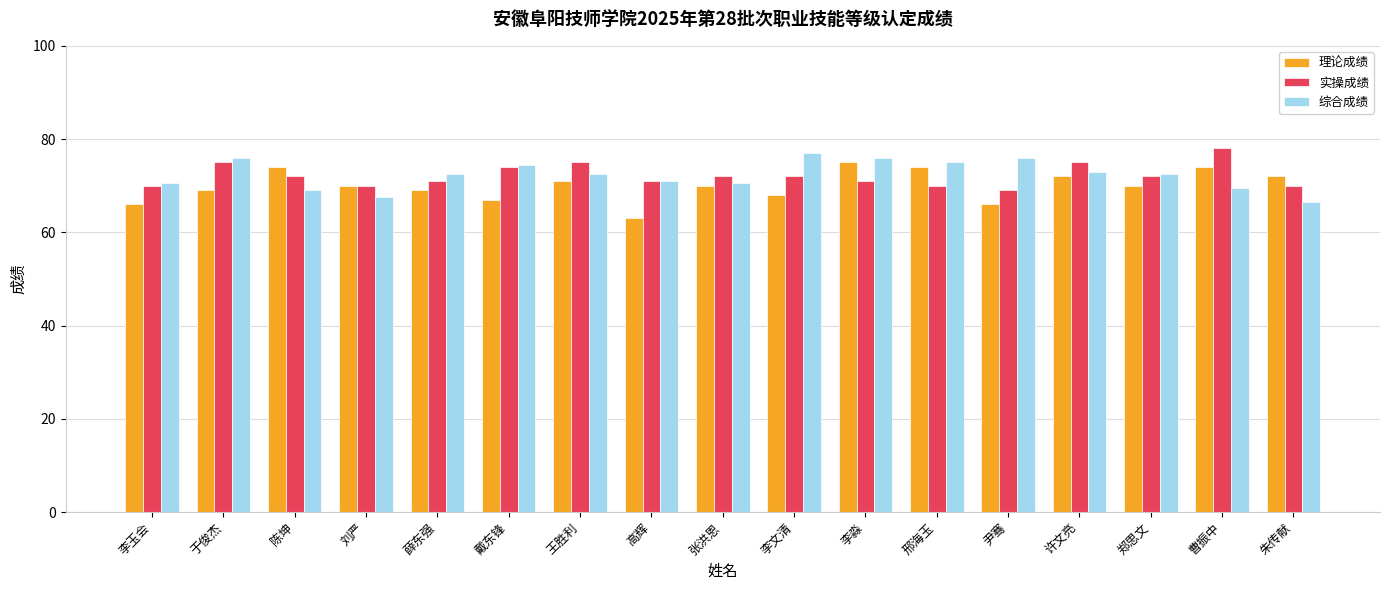

What position from the right is 于俊杰?

16